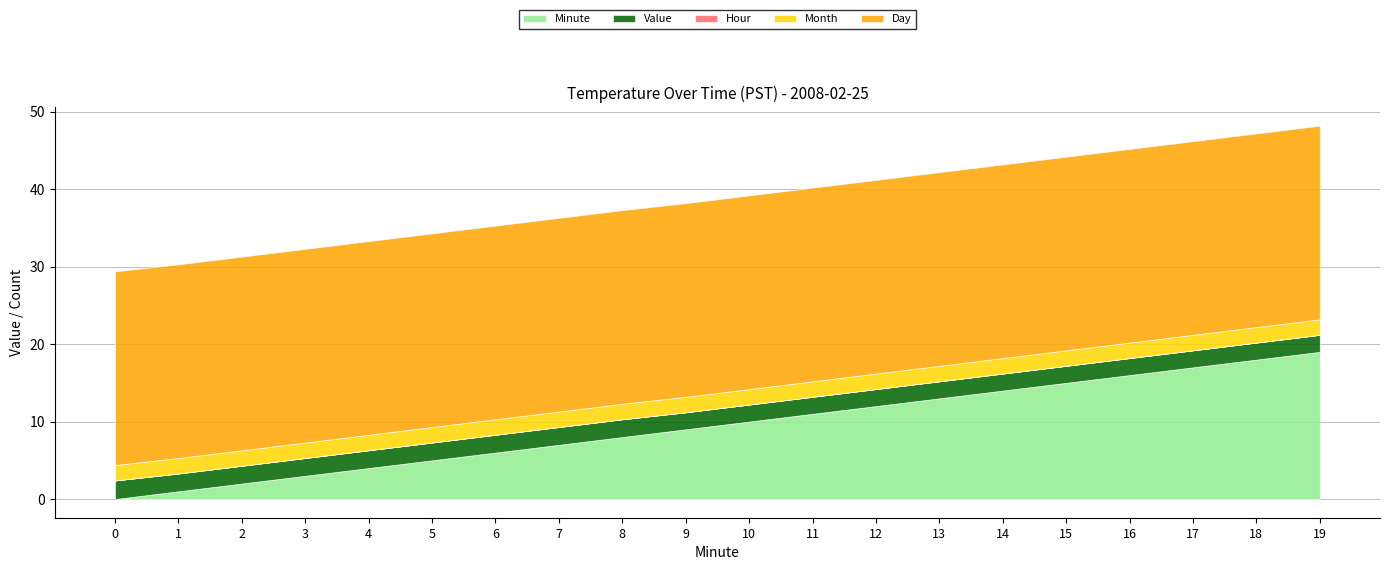

Reading left to right, list all the values displayed in this chart.

Minute: 0=0.0	1=1.0	2=2.0	3=3.0	4=4.0	5=5.0	6=6.0	7=7.0	8=8.0	9=9.0	10=10.0	11=11.0	12=12.0	13=13.0	14=14.0	15=15.0	16=16.0	17=17.0	18=18.0	19=19.0
Value: 0=2.4	1=2.3	2=2.3	3=2.3	4=2.3	5=2.3	6=2.3	7=2.3	8=2.3	9=2.2	10=2.2	11=2.2	12=2.2	13=2.2	14=2.2	15=2.2	16=2.2	17=2.2	18=2.2	19=2.2
Hour: 0=0.0	1=0.0	2=0.0	3=0.0	4=0.0	5=0.0	6=0.0	7=0.0	8=0.0	9=0.0	10=0.0	11=0.0	12=0.0	13=0.0	14=0.0	15=0.0	16=0.0	17=0.0	18=0.0	19=0.0
Month: 0=2.0	1=2.0	2=2.0	3=2.0	4=2.0	5=2.0	6=2.0	7=2.0	8=2.0	9=2.0	10=2.0	11=2.0	12=2.0	13=2.0	14=2.0	15=2.0	16=2.0	17=2.0	18=2.0	19=2.0
Day: 0=25.0	1=25.0	2=25.0	3=25.0	4=25.0	5=25.0	6=25.0	7=25.0	8=25.0	9=25.0	10=25.0	11=25.0	12=25.0	13=25.0	14=25.0	15=25.0	16=25.0	17=25.0	18=25.0	19=25.0